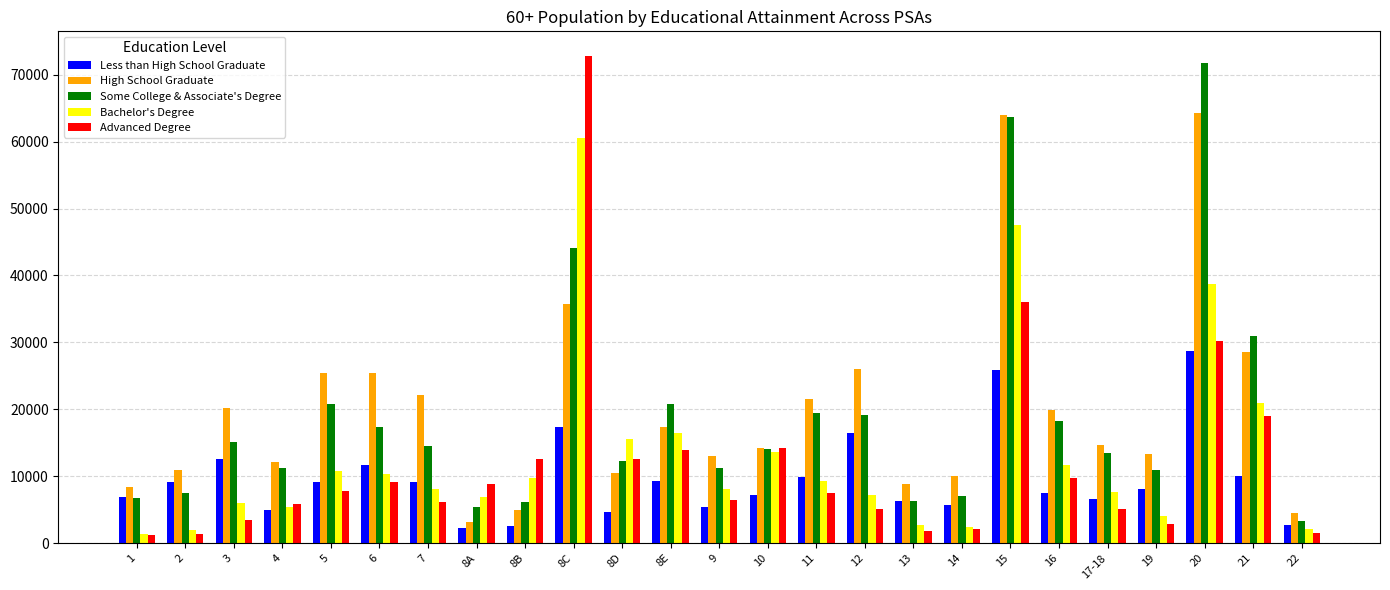

What is the sum of the Less than High School Graduate values at 8E and 4?

14375